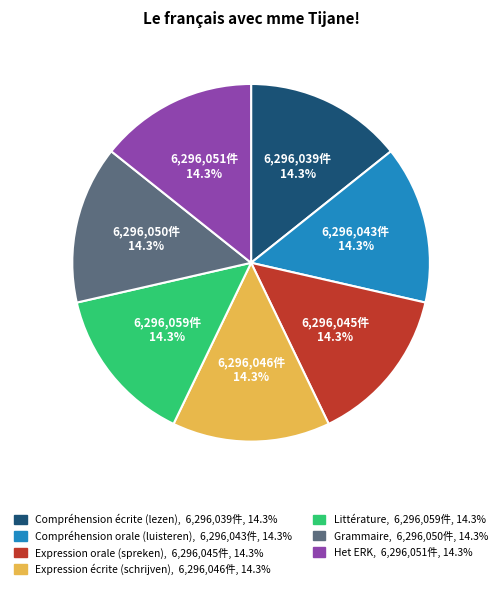

Count the number of slices in the pie.

7